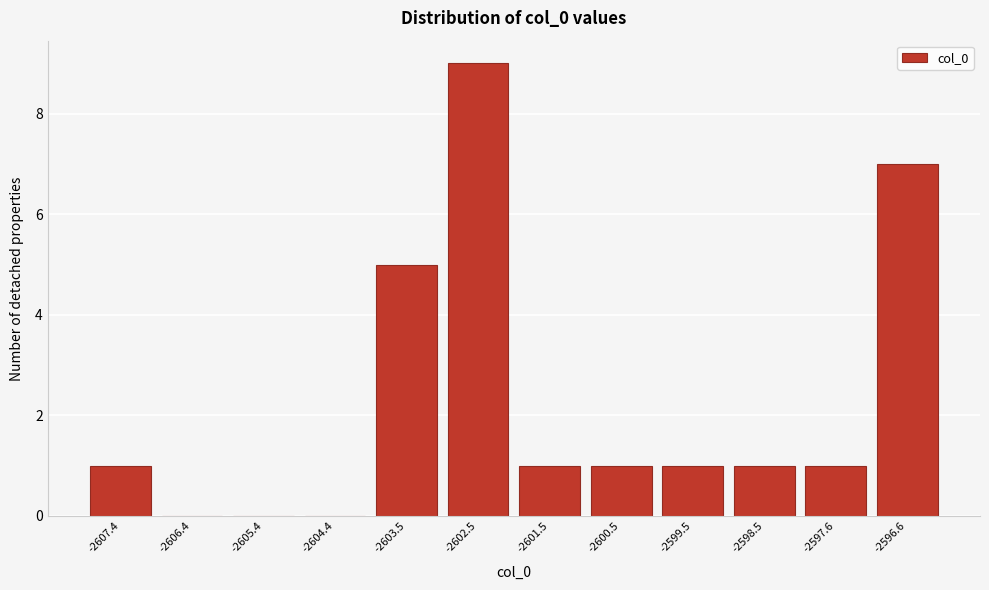

Reading right to left, transcribe all the data shown in this chart.

-2596.6=7	-2597.6=1	-2598.5=1	-2599.5=1	-2600.5=1	-2601.5=1	-2602.5=9	-2603.5=5	-2604.4=0	-2605.4=0	-2606.4=0	-2607.4=1